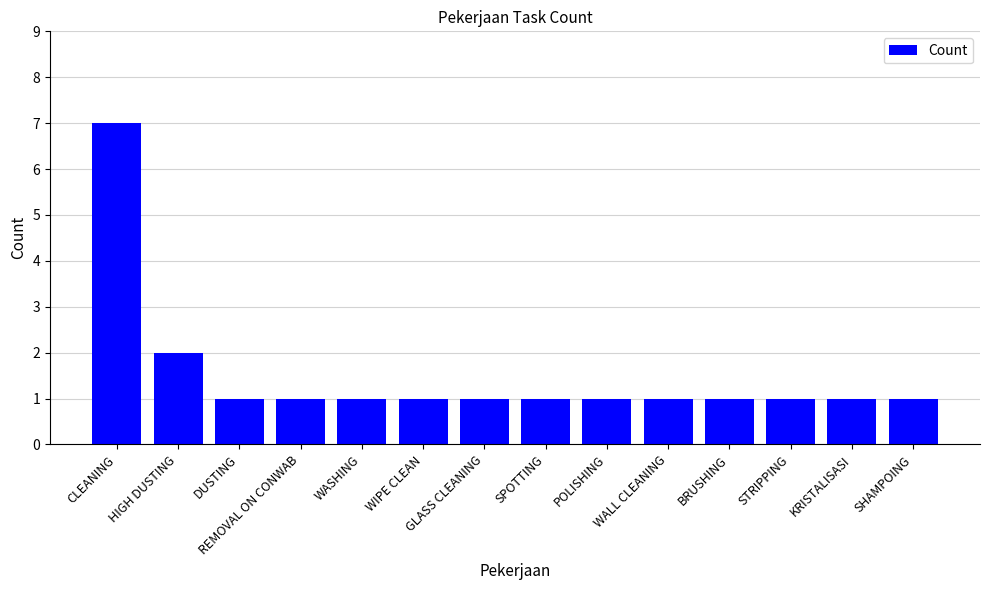

Between HIGH DUSTING and SPOTTING, which is larger?

HIGH DUSTING